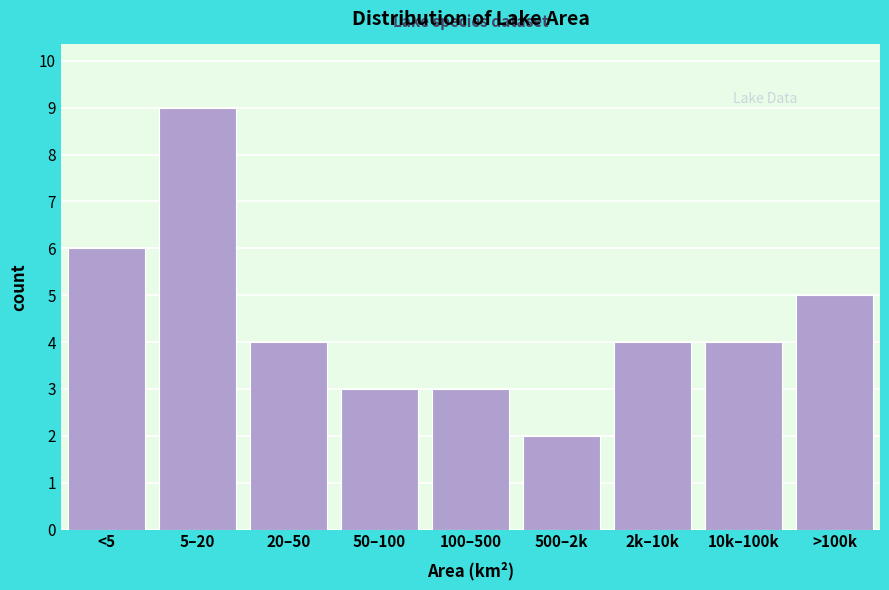

Reading left to right, what are all the values shown in this chart?

<5=6	5–20=9	20–50=4	50–100=3	100–500=3	500–2k=2	2k–10k=4	10k–100k=4	>100k=5